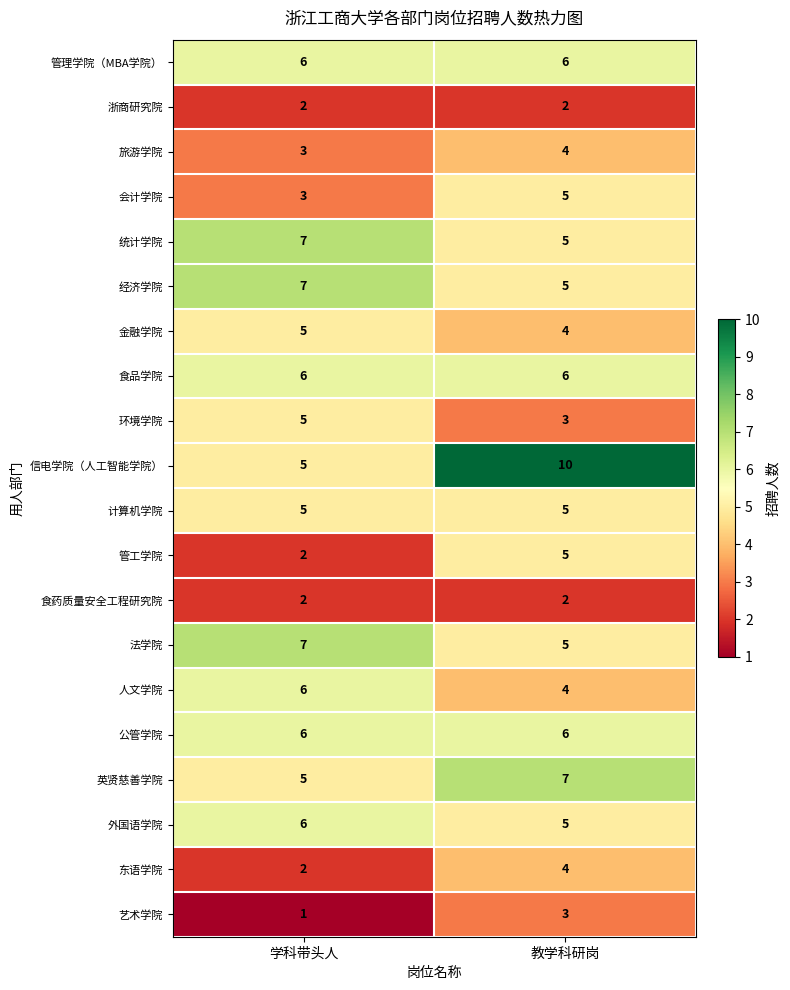

Which series has the largest range (max minus min)?

信电学院（人工智能学院）